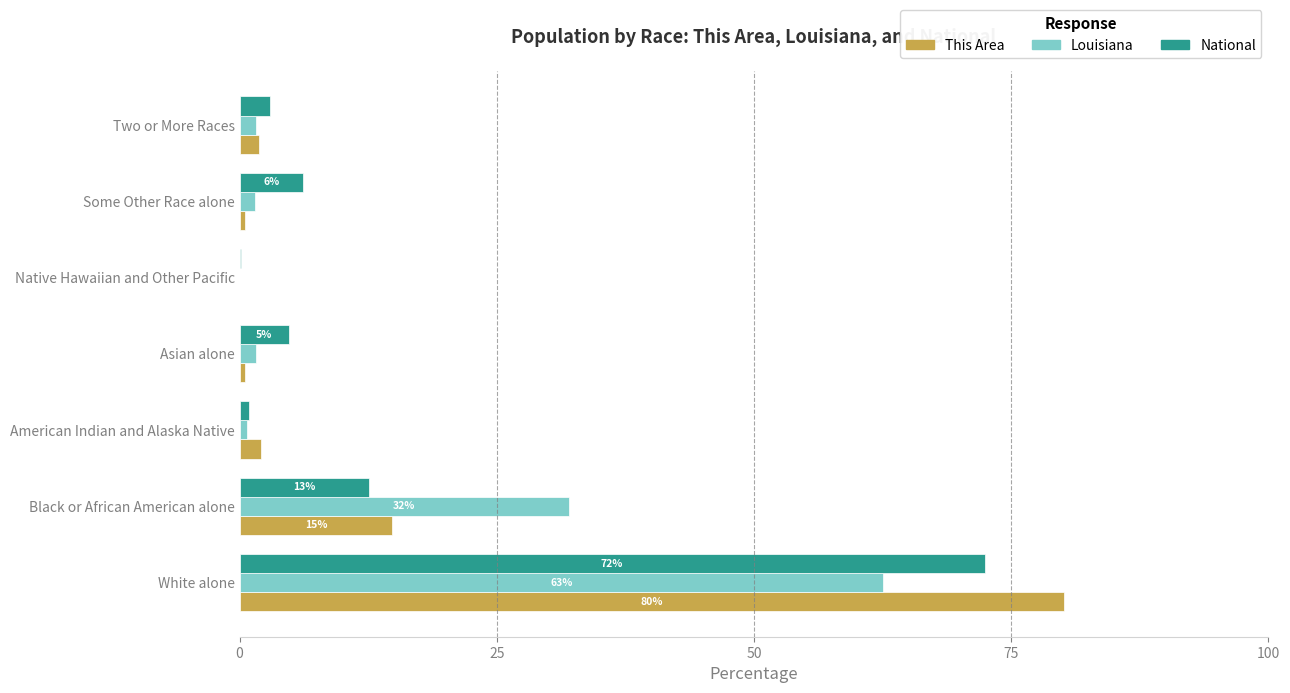

How many data points in This Area are above 1?

4